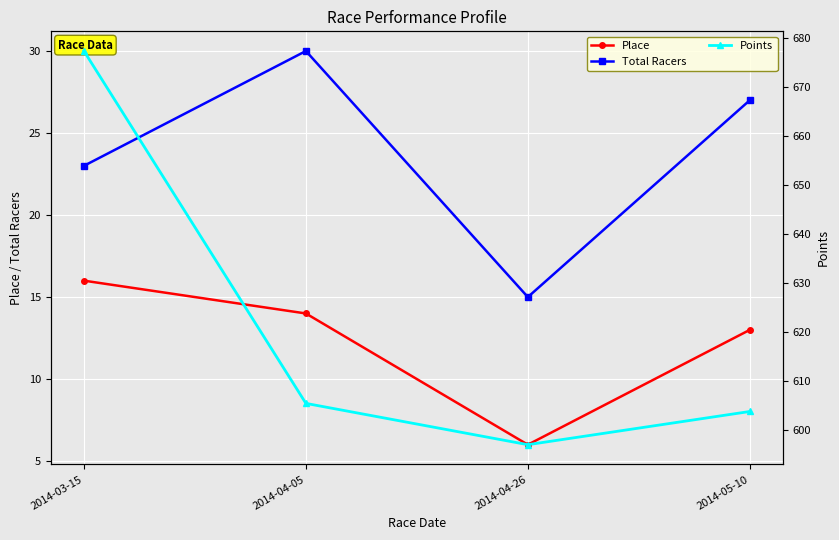

What is the minimum value for Points?

597.1